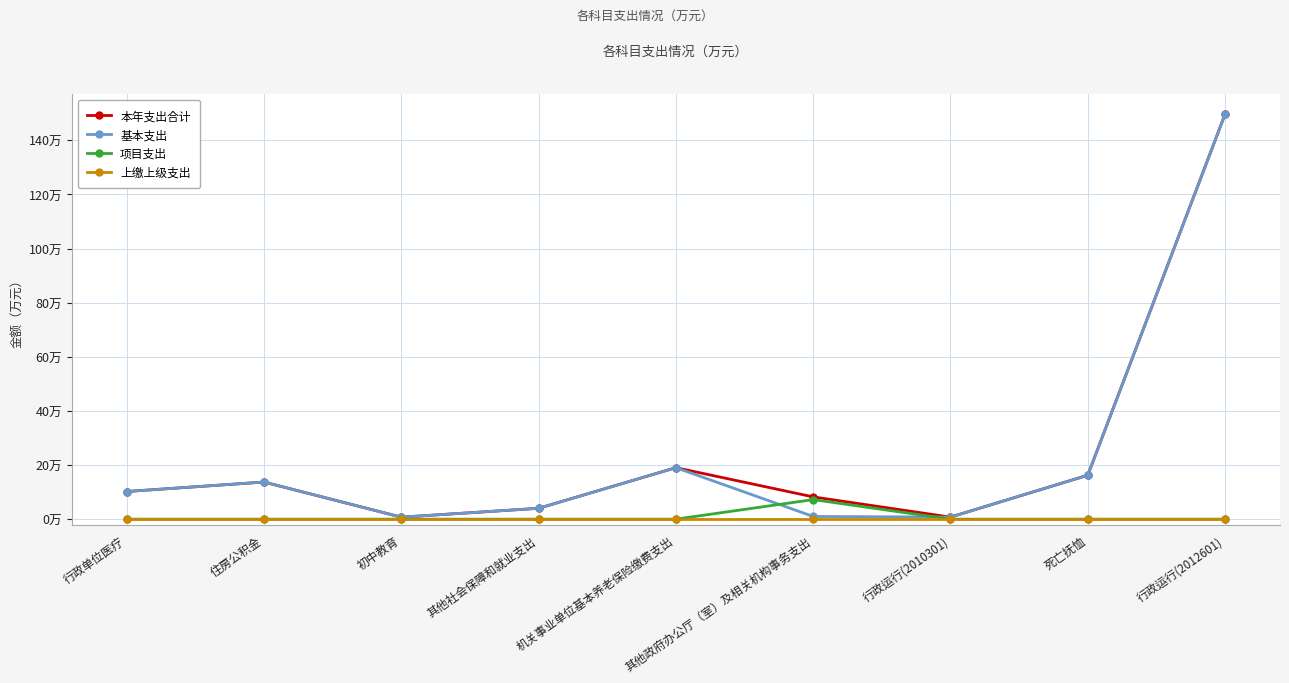

Rank the series by their maximum value, from highest to lowest.

本年支出合计, 基本支出, 项目支出, 上缴上级支出